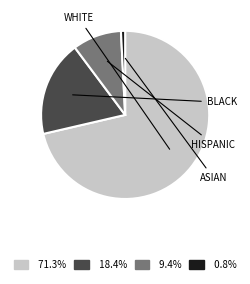

Is the sum of 9.4% and 71.3% greater than half?

Yes